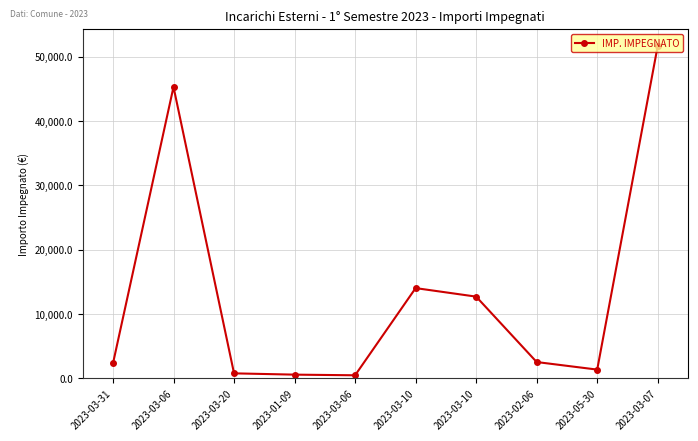

Reading left to right, what are all the values shown in this chart?

2023-03-31=2336.8	2023-03-06=45323.9	2023-03-20=800.0	2023-01-09=600.0	2023-03-06=500.0	2023-03-10=14051.1	2023-03-10=12725.4	2023-02-06=2557.9	2023-05-30=1383.0	2023-03-07=51713.5